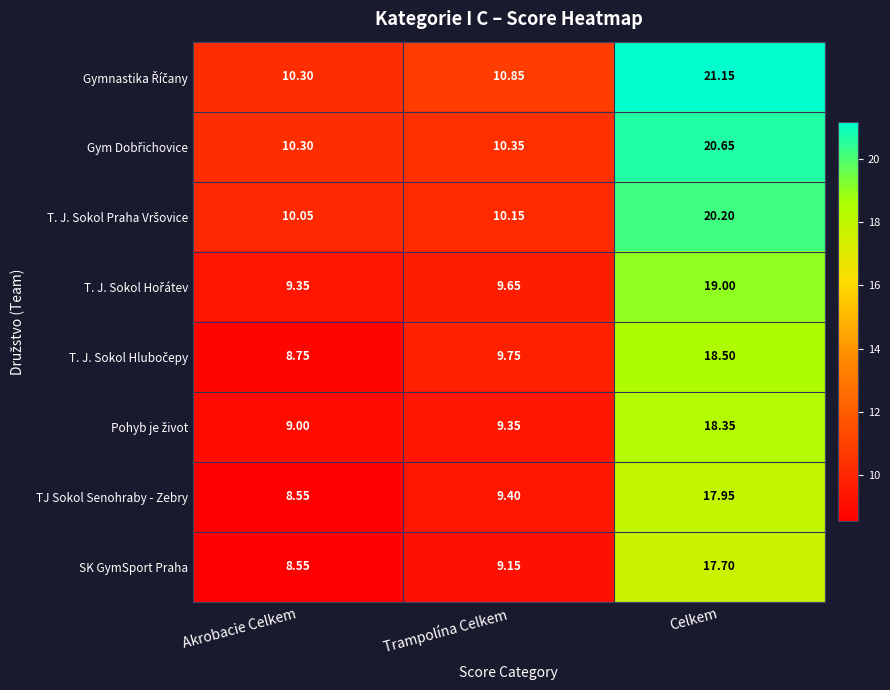

At which category is the sum across all series the highest?

Celkem